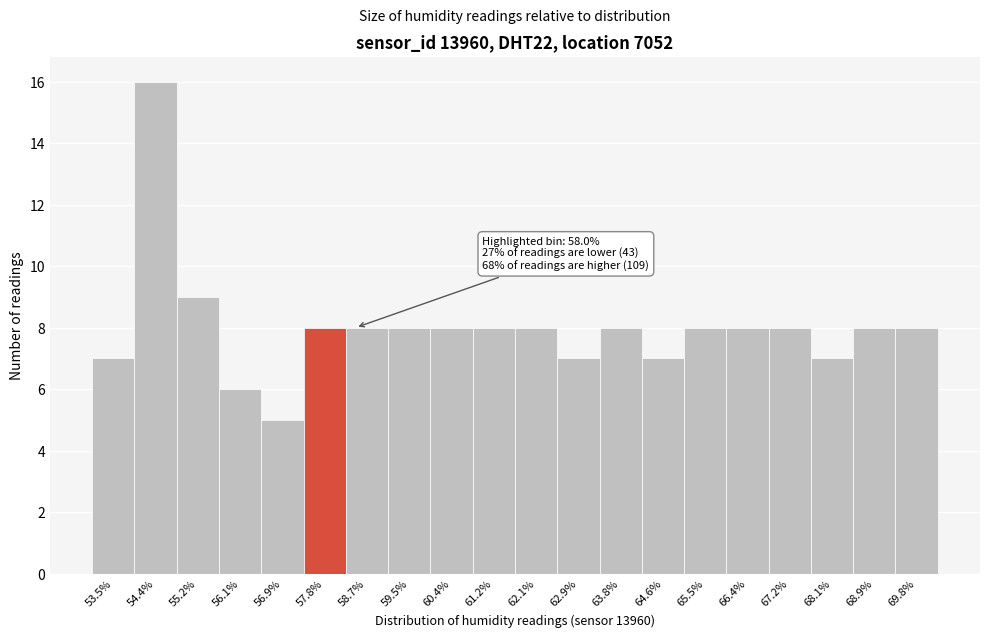

Which range on the x-axis has the tallest bar?

54.0 to 54.8